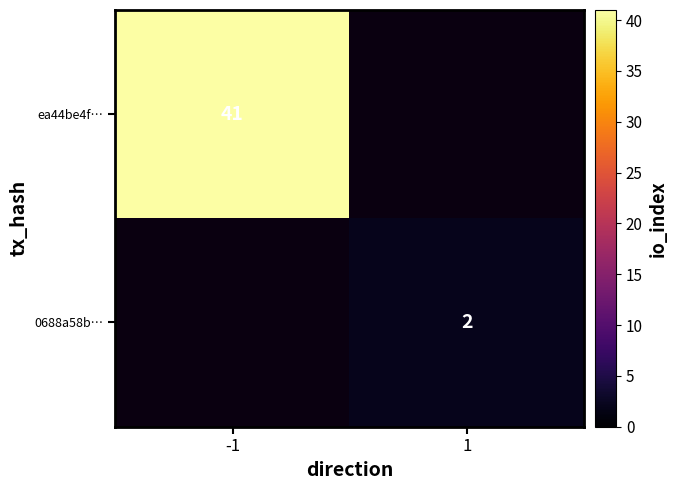

True or false: ea44be4f… has a value of 41 at -1.

True